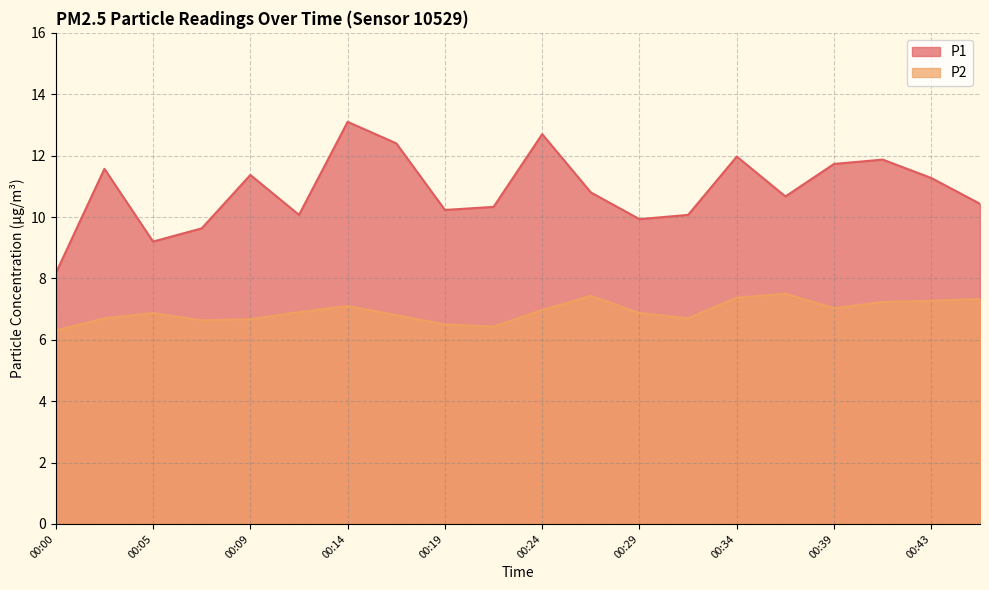

What is the sum of the P2 values at 00:12 and 00:22?

13.3